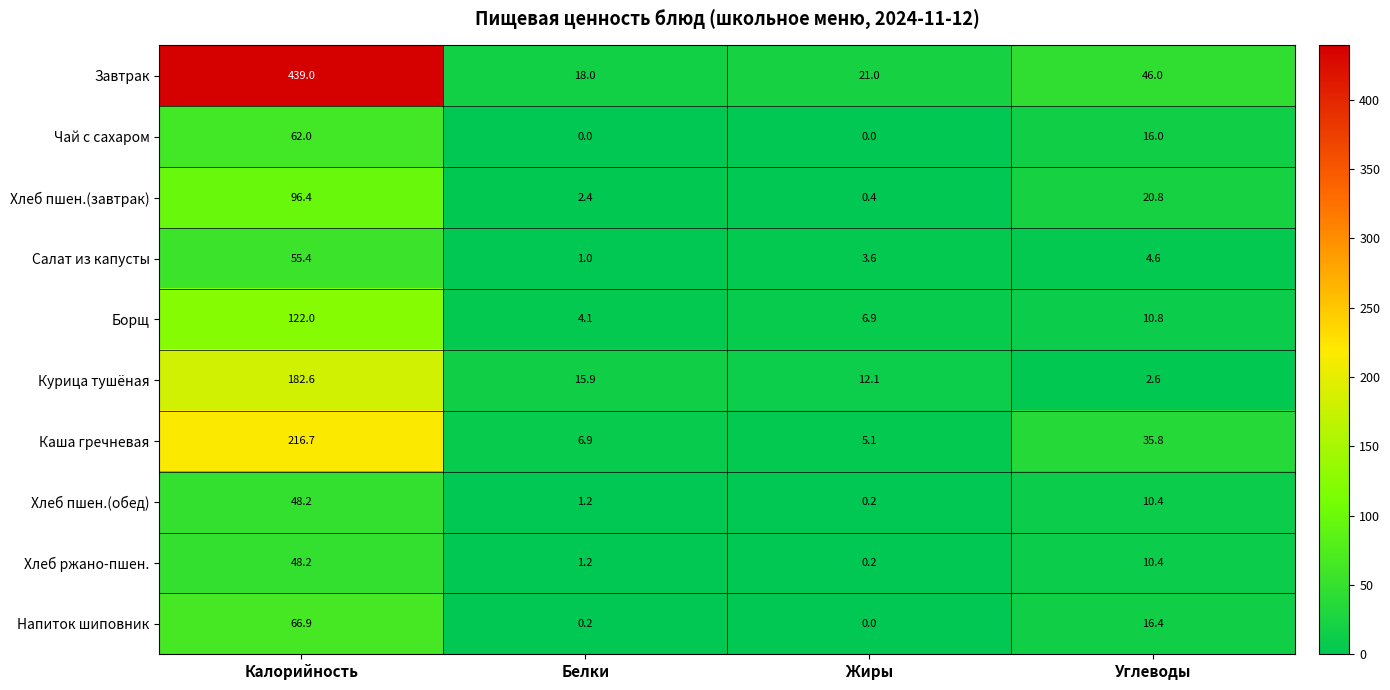

The Каша гречневая series shows 88.9 at Калорийность. True or false?

False